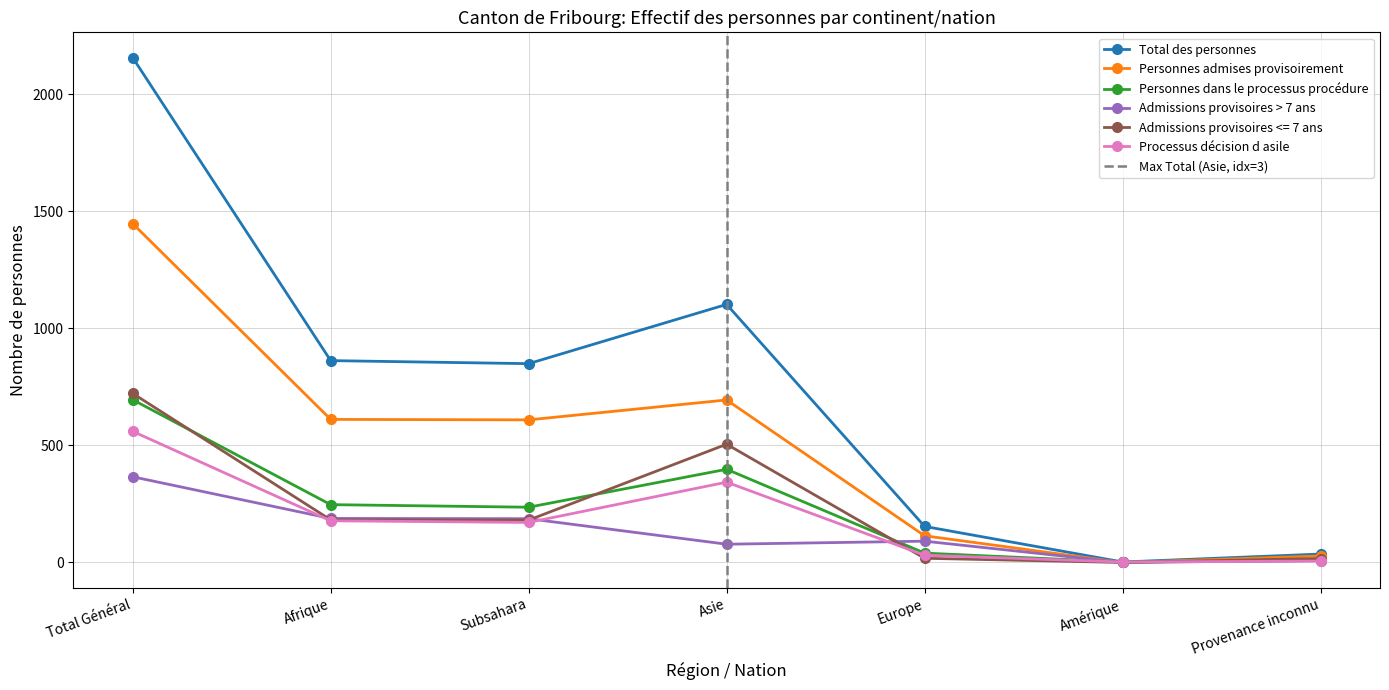

How many intersections are there between Personnes admises provisoirement and Personnes dans le processus procédure?

2